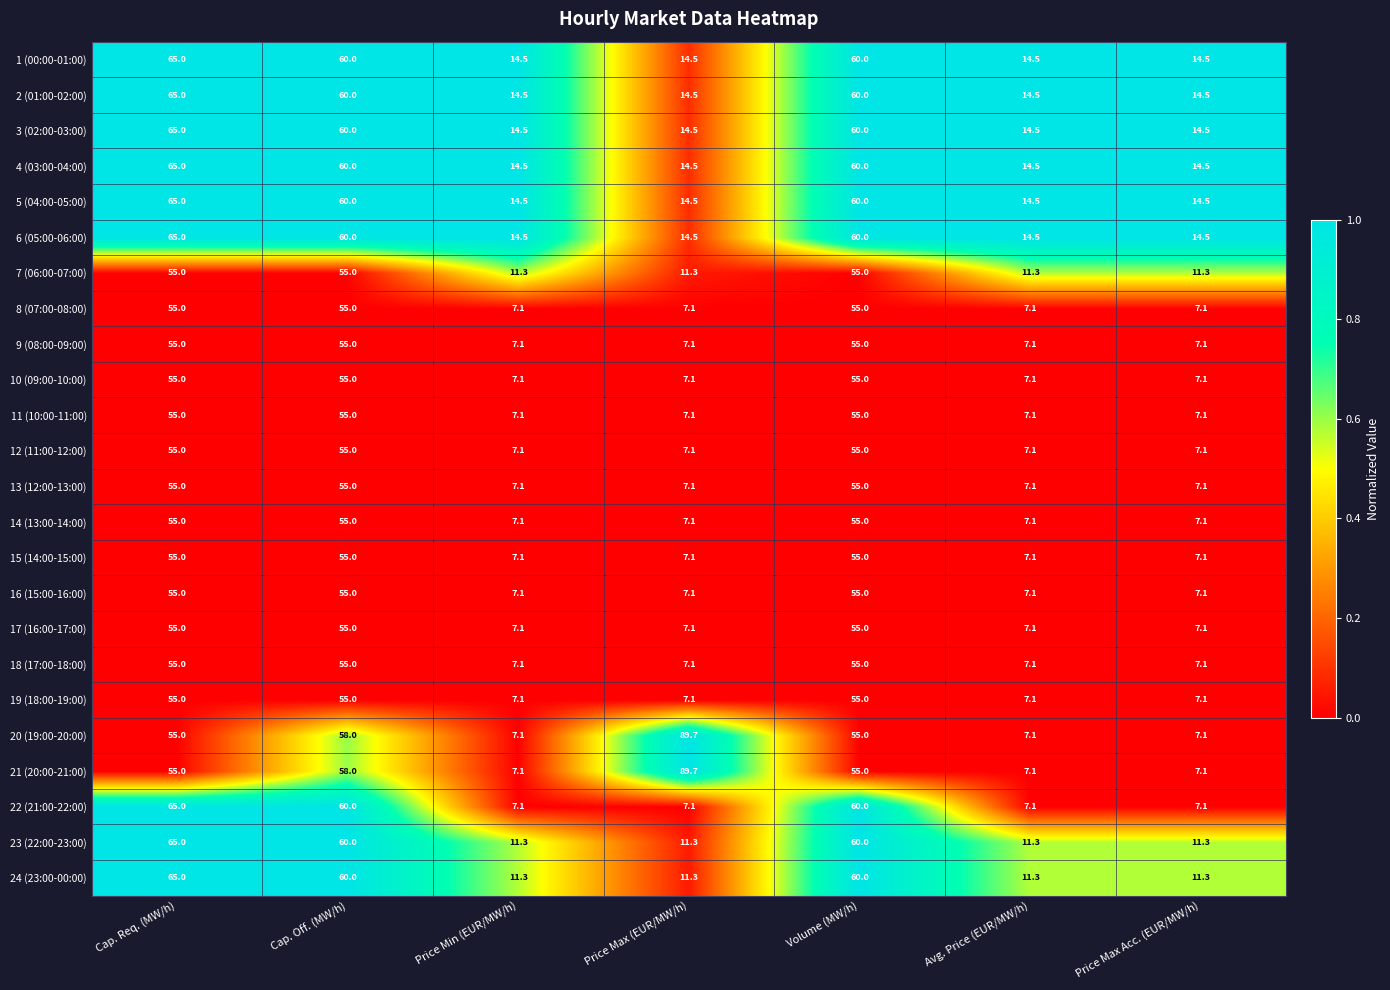

The 22 (21:00-22:00) series shows 7.1 at Avg. Price (EUR/MW/h). True or false?

True